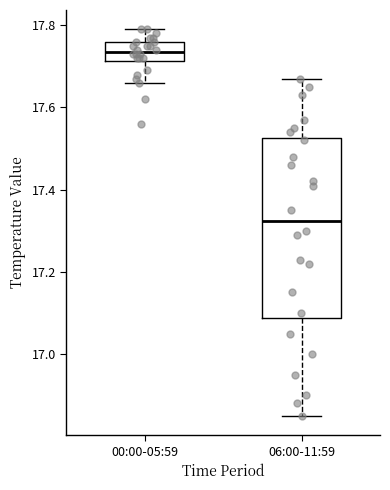

Which box has the highest median line?

00:00-05:59